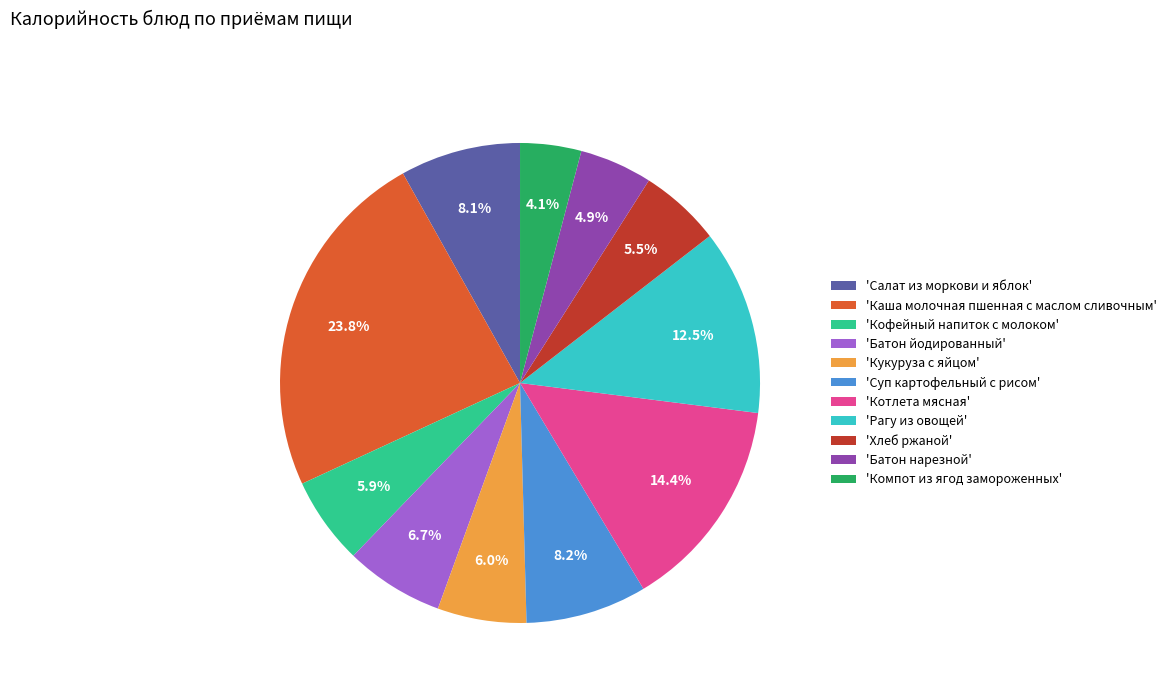

Do 'Батон нарезной' and 'Кукуруза с яйцом' together represent more than half of the pie?

No